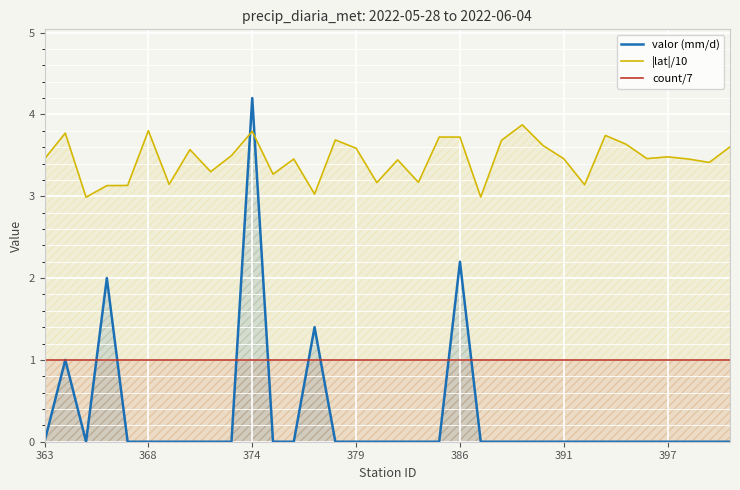

Which category has the highest value across all series?

374